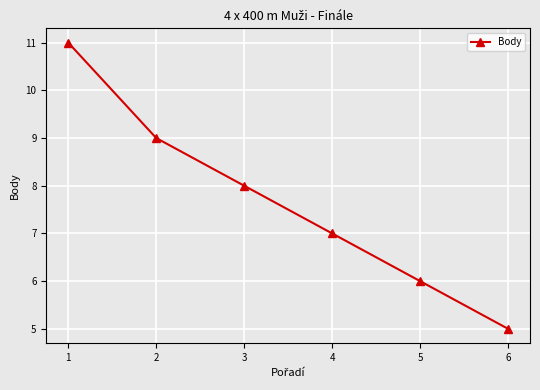

Between 4 and 1, which is larger?

1